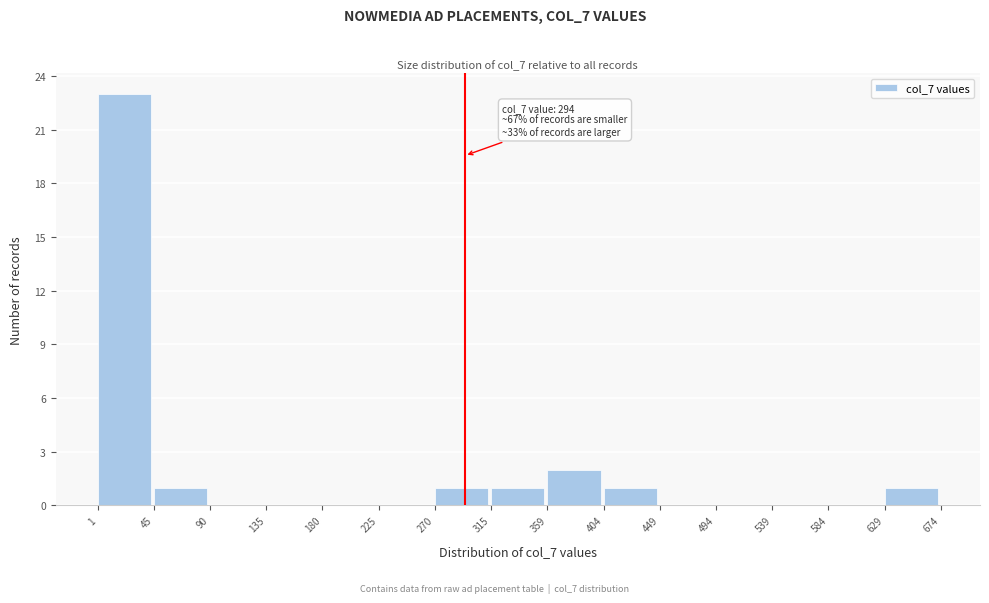

Over which range of the x-axis is the bar tallest?

1 to 45